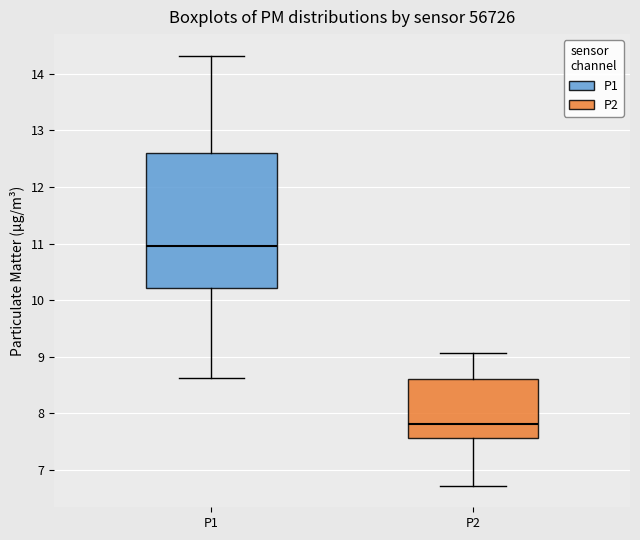

Which box has the highest median line?

P1